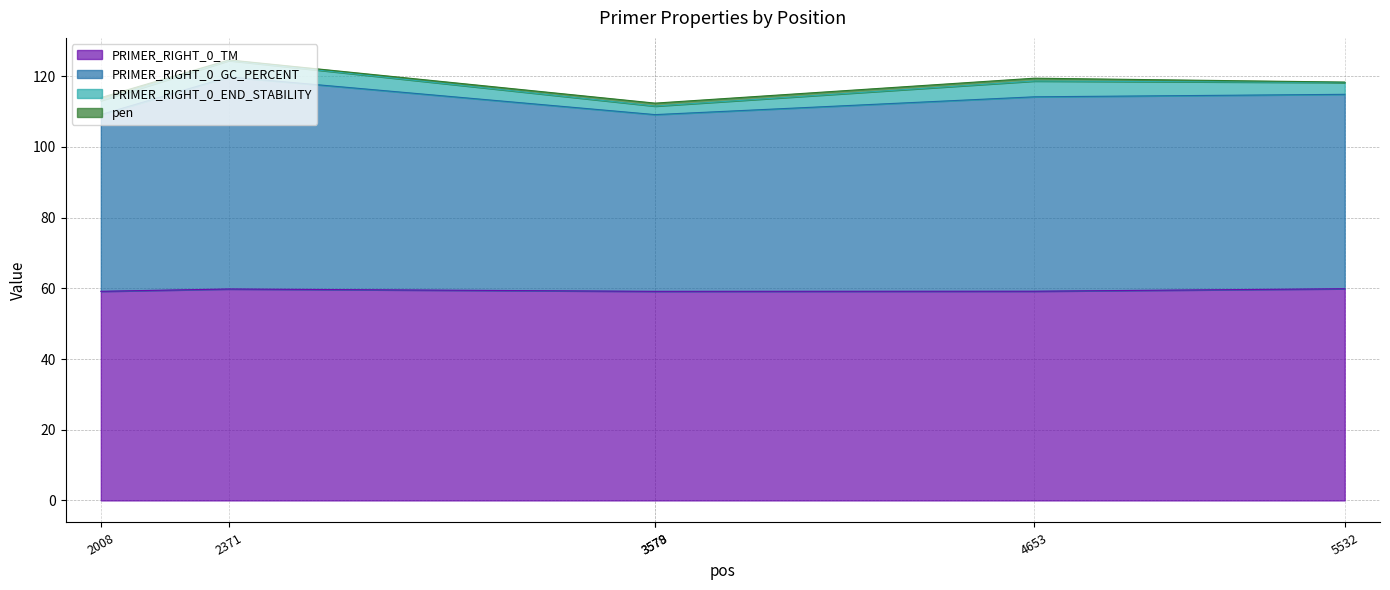

How many interior local peaks does the PRIMER_RIGHT_0_TM series have?

1